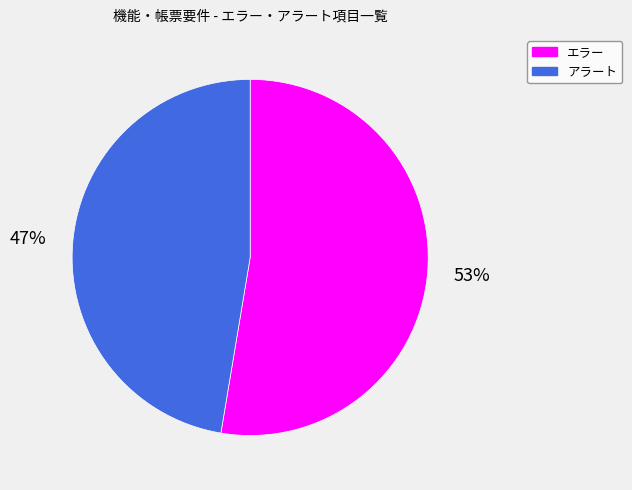

Does アラート represent more than half of the total?

No